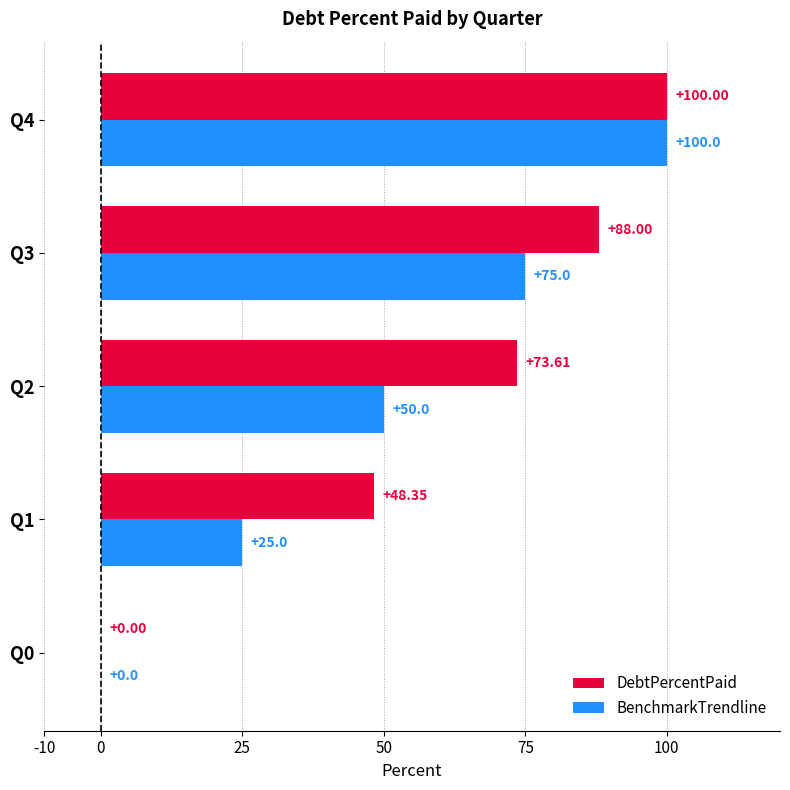

What is the maximum value shown in the chart?

100.0